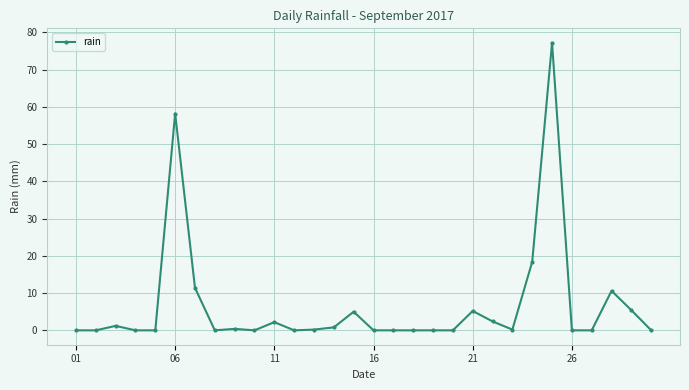

True or false: the data has more than 1 interior local peaks.

True